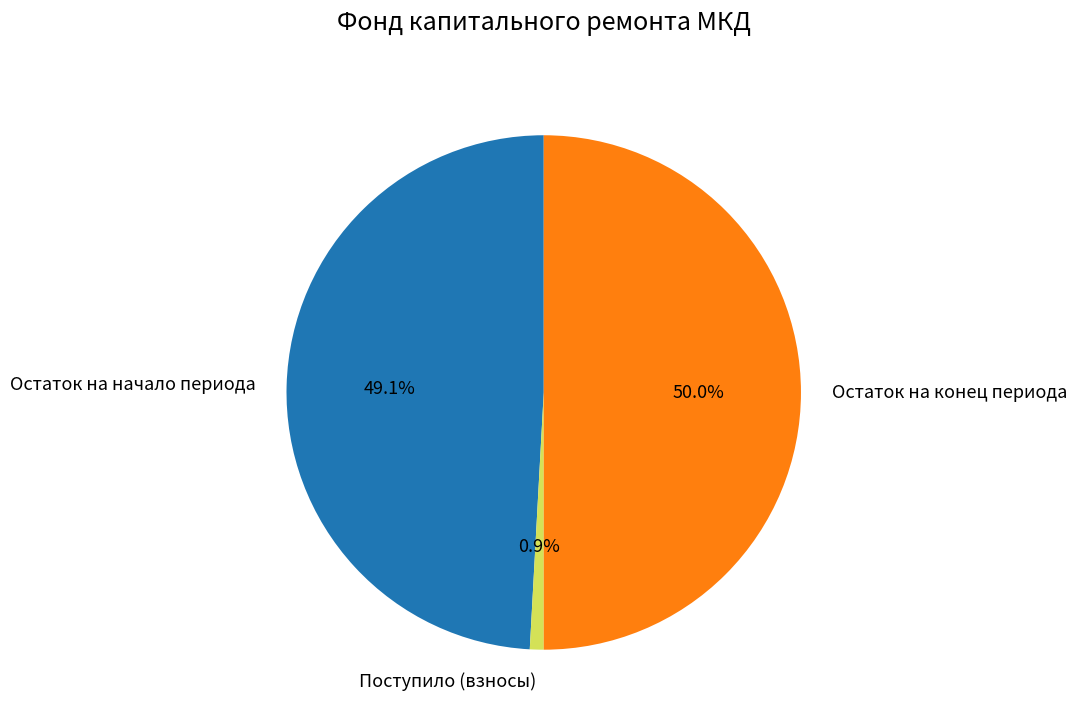

Count the number of slices in the pie.

3